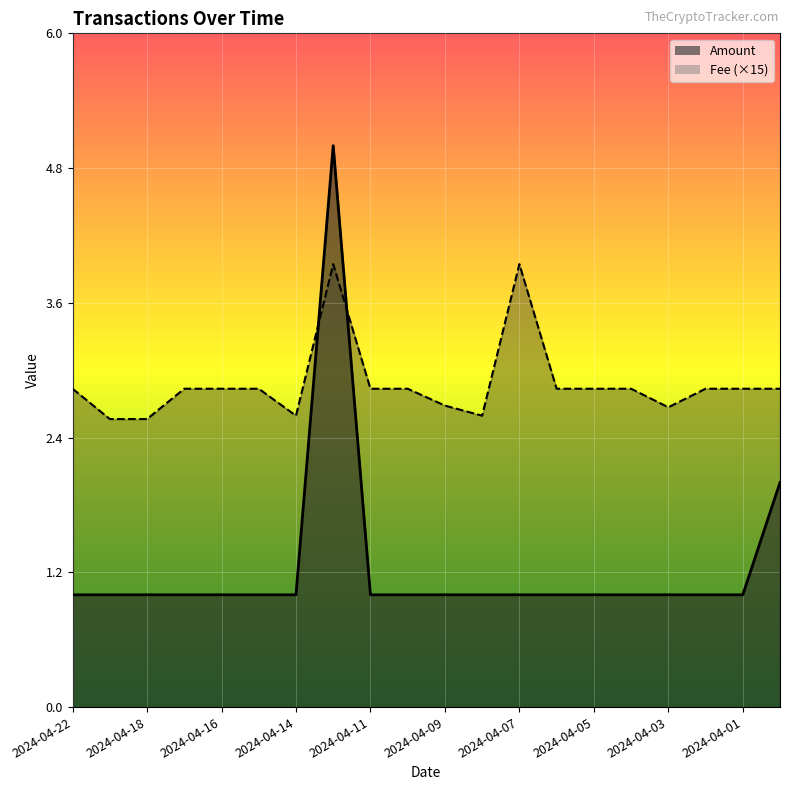

Reading right to left, transcribe all the data shown in this chart.

Amount: 2.0	1.0	1.0	1.0	1.0	1.0	1.0	1.0	1.0	1.0	1.0	1.0	5.0	1.0	1.0	1.0	1.0	1.0	1.0	1.0
Fee: 2.8	2.8	2.8	2.7	2.8	2.8	2.8	3.9	2.6	2.7	2.8	2.8	3.9	2.6	2.8	2.8	2.8	2.6	2.6	2.8